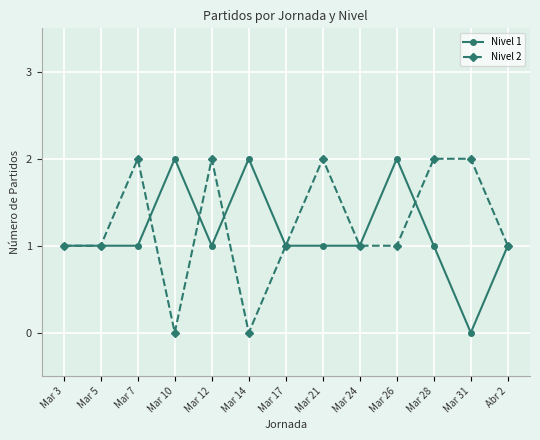

What value does the Nivel 2 series have at Mar 28?

2